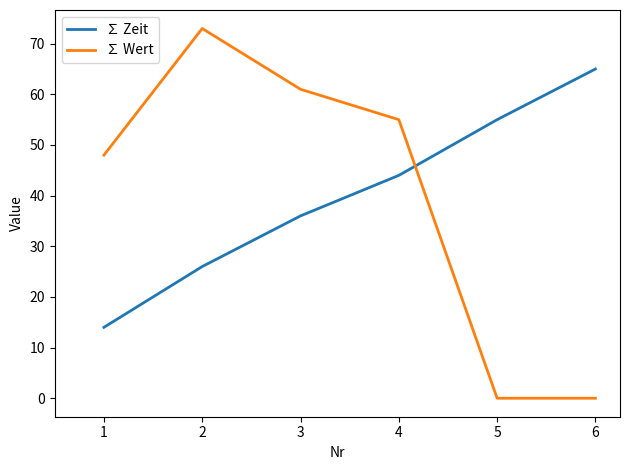

Rank the series by their maximum value, from highest to lowest.

∑ Wert, ∑ Zeit